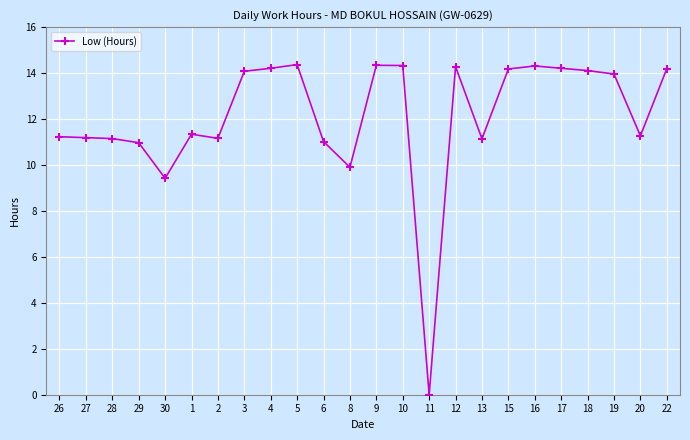

Which category has the lowest value across all series?

11